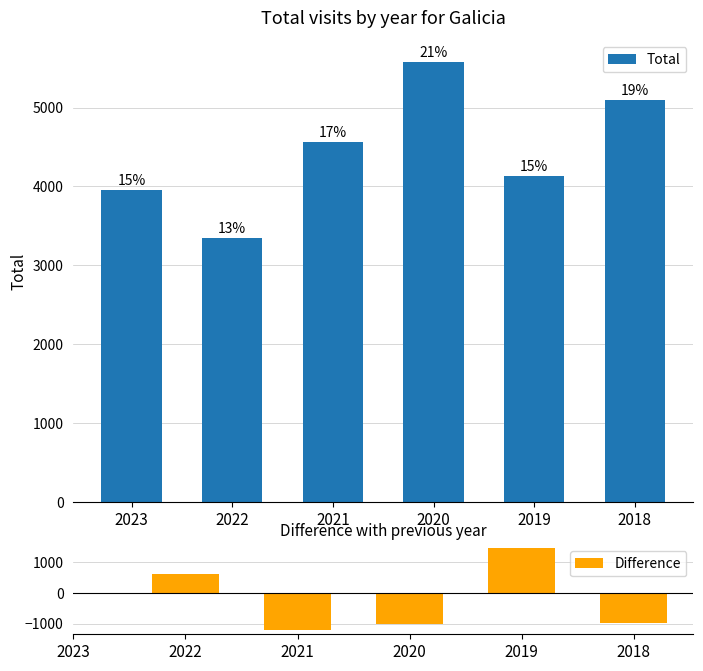

List the labels in order of value, smallest first.

2022, 2023, 2019, 2021, 2018, 2020